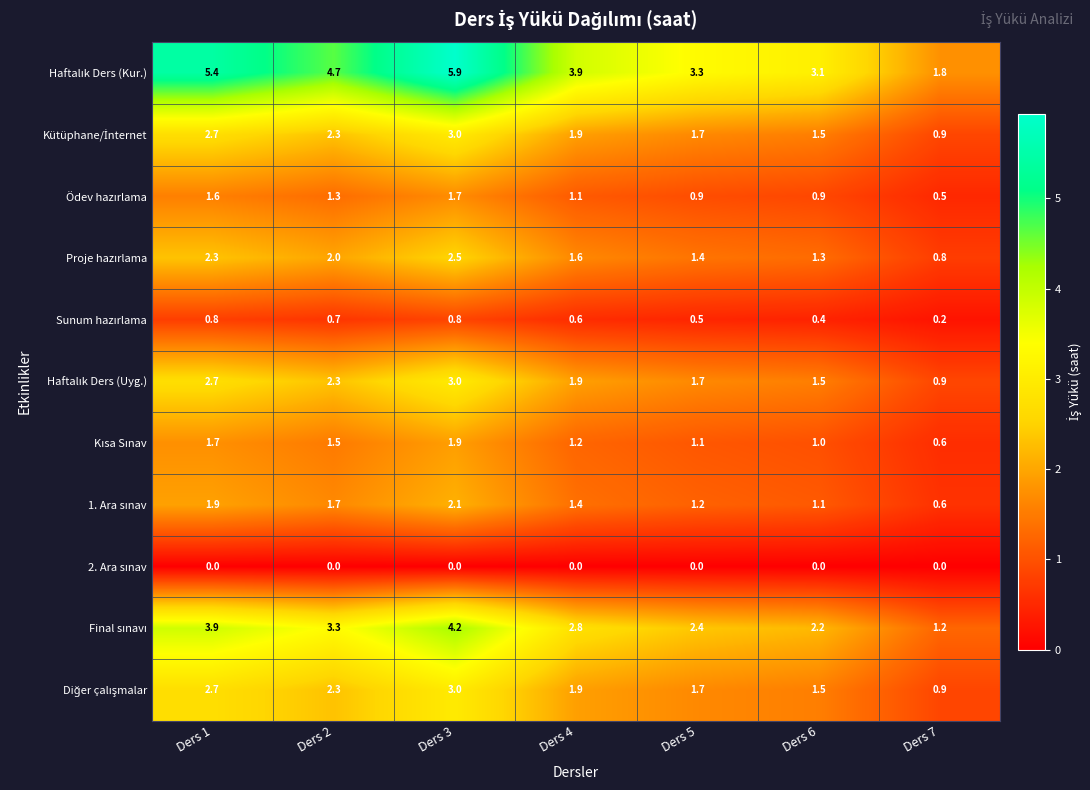

What is the difference between the highest and lowest values at Ders 4?

3.9